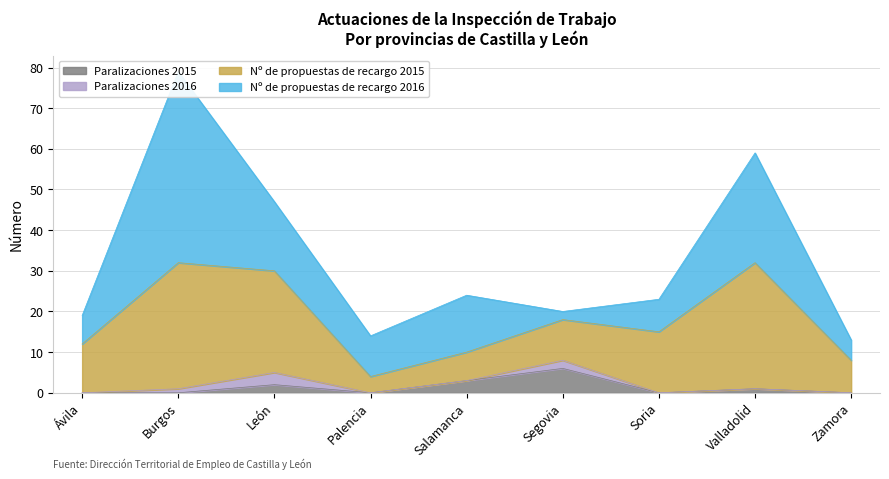

What is the lowest value of the Nº de propuestas de recargo 2015 series?

4